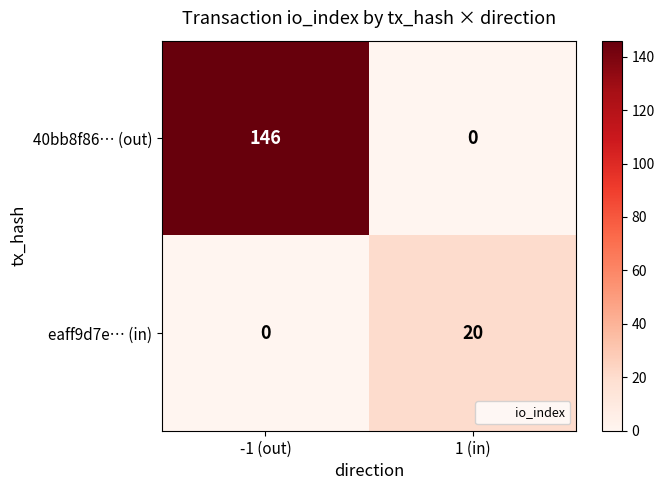

Which category has the highest value in the eaff9d7e… (in) series?

1 (in)